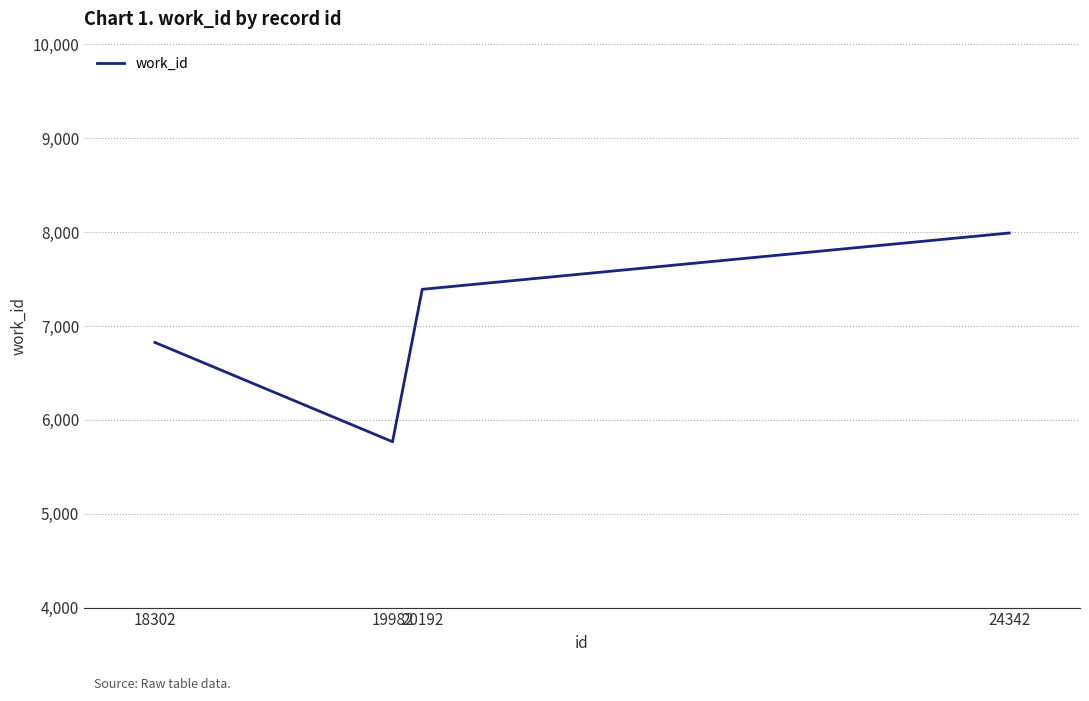

How many interior local valleys (lower than both neighbors) does the data have?

1